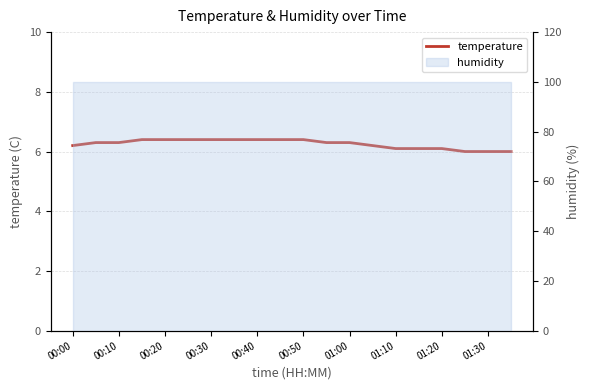

Does the chart have visible grid lines?

Yes